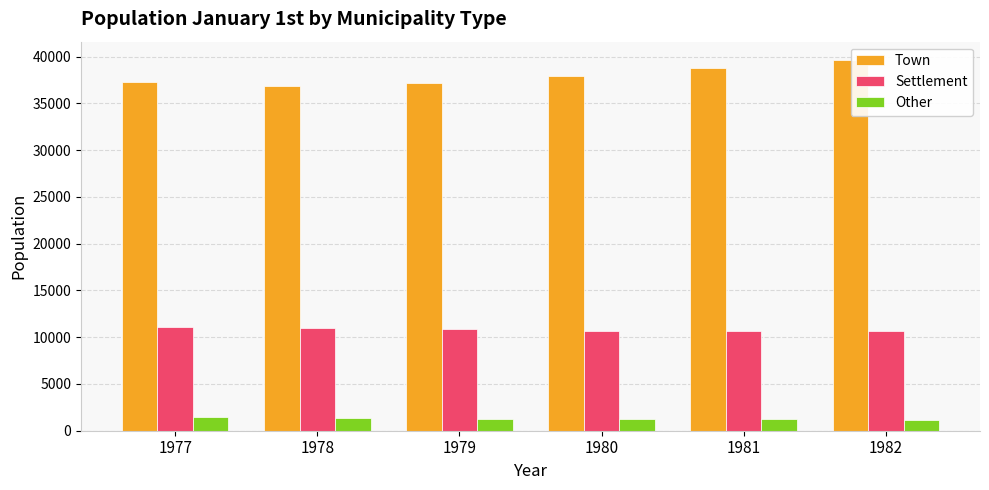

The Other series shows 1310 at 1978. True or false?

True